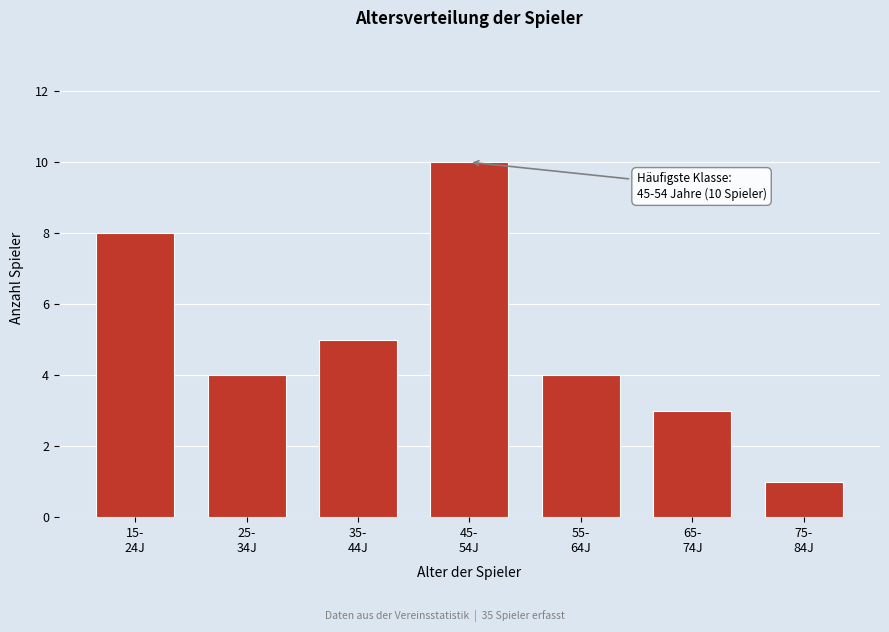

Reading left to right, list all the values displayed in this chart.

8	4	5	10	4	3	1